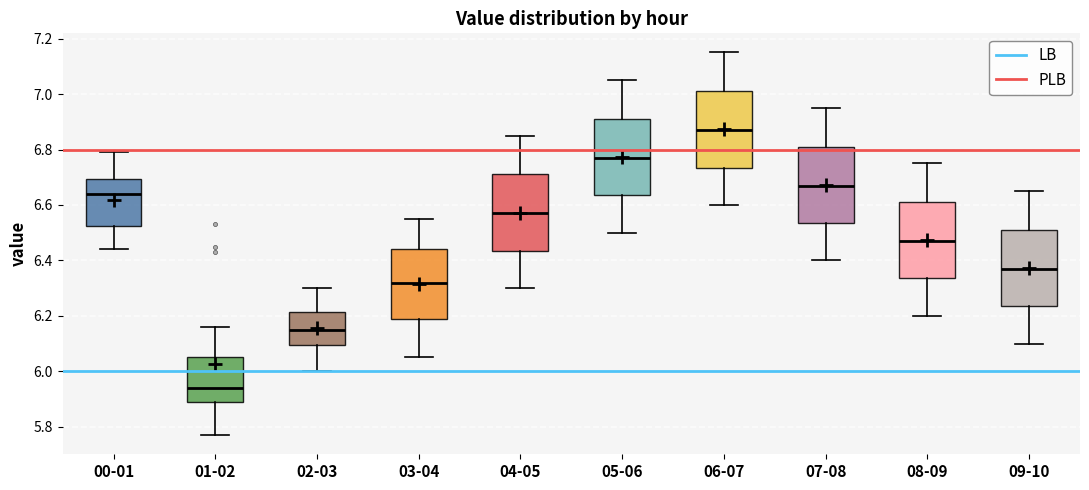

Reading left to right, read every box against the y-axis: the position of its median line, the range the box covers, and the ends of its whiskers. The values are not printed on the chart, so give them approximately, as read against the axis.

00-01: median 6.64, box 6.52 to 6.70, whiskers 6.44 to 6.80
01-02: median 5.94, box 5.90 to 6.06, whiskers 5.78 to 6.16
02-03: median 6.16, box 6.10 to 6.22, whiskers 6.00 to 6.30
03-04: median 6.32, box 6.20 to 6.44, whiskers 6.06 to 6.56
04-05: median 6.58, box 6.44 to 6.72, whiskers 6.30 to 6.86
05-06: median 6.78, box 6.64 to 6.92, whiskers 6.50 to 7.06
06-07: median 6.88, box 6.74 to 7.02, whiskers 6.60 to 7.16
07-08: median 6.68, box 6.54 to 6.82, whiskers 6.40 to 6.96
08-09: median 6.48, box 6.34 to 6.62, whiskers 6.20 to 6.76
09-10: median 6.38, box 6.24 to 6.52, whiskers 6.10 to 6.66